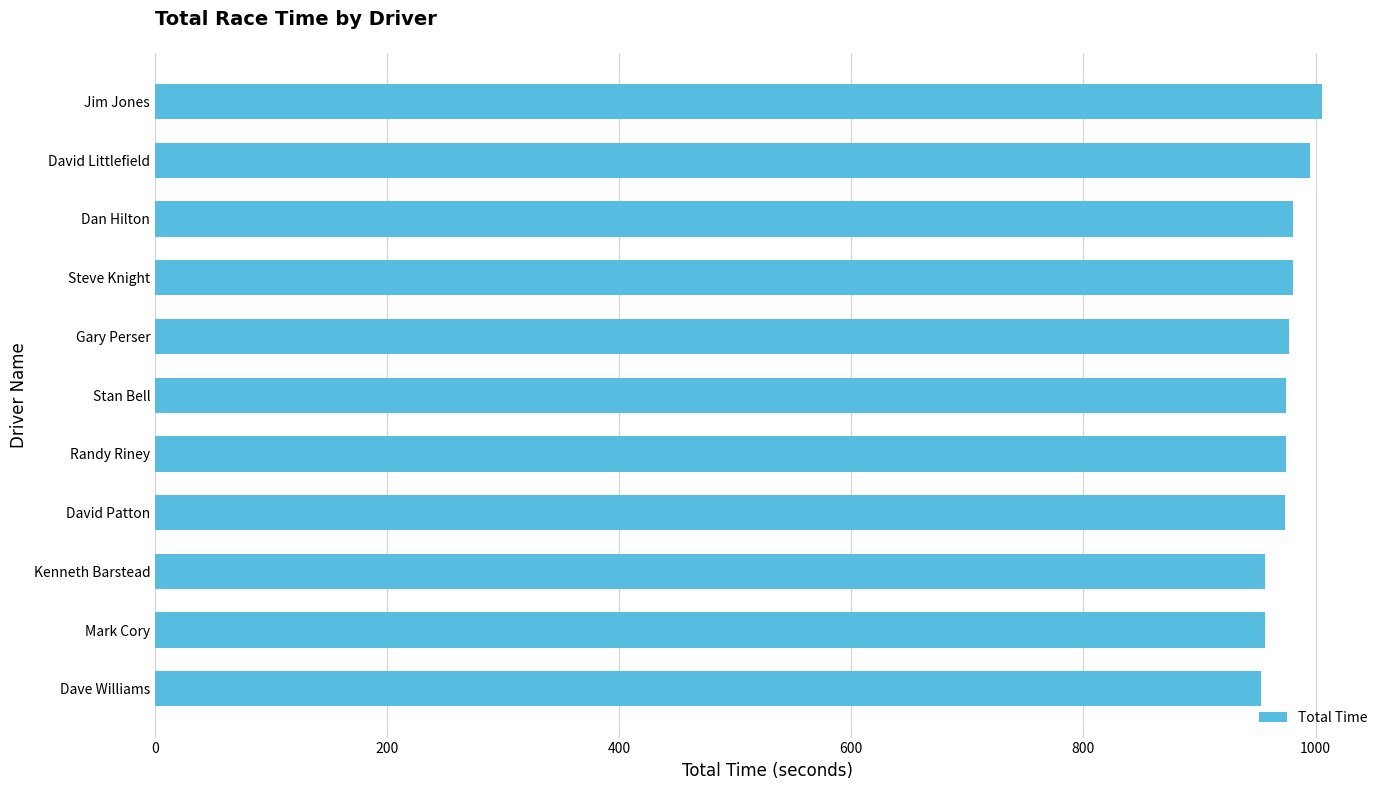

What is the maximum value shown in the chart?

1005.3